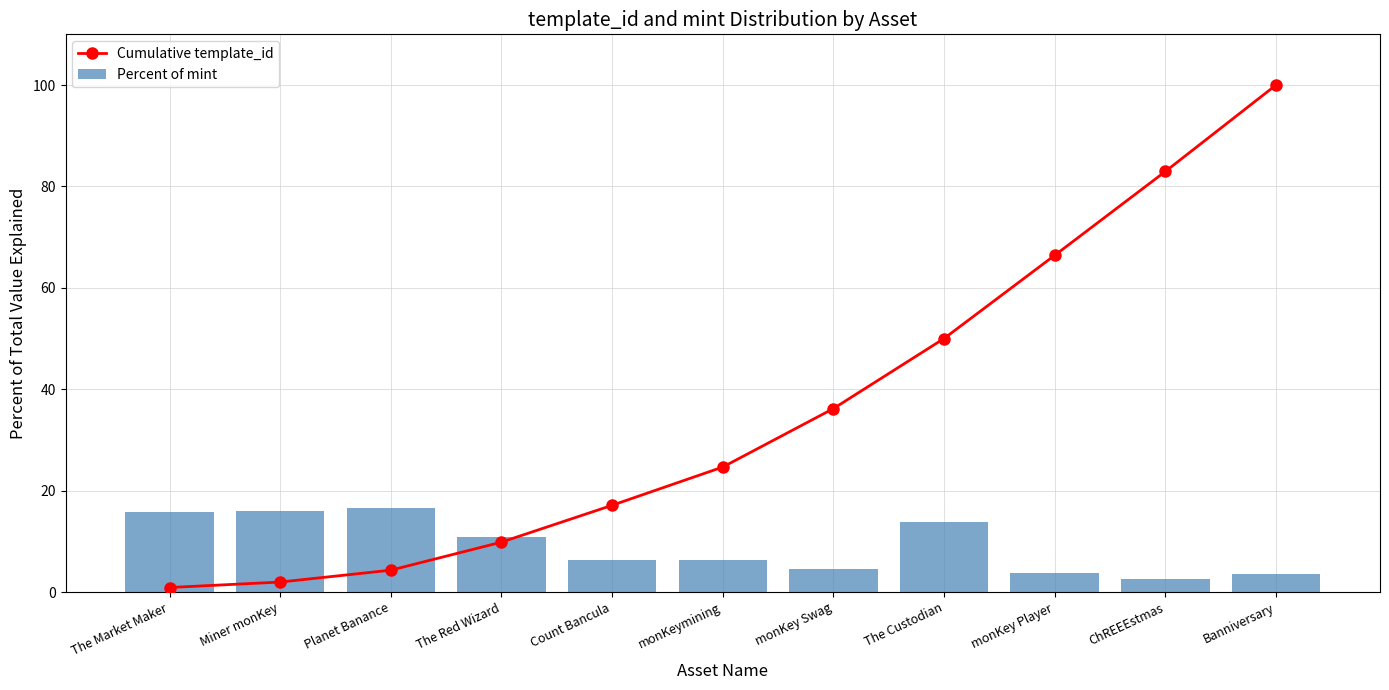

At which category does the chart reach its peak across all series?

Banniversary